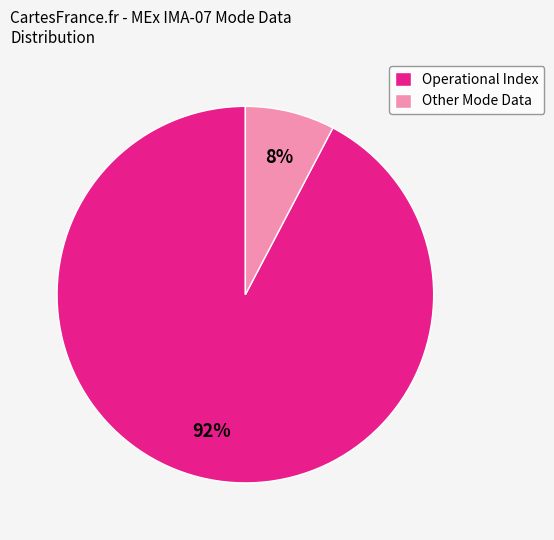

What is the largest slice in the pie chart?

Operational Index